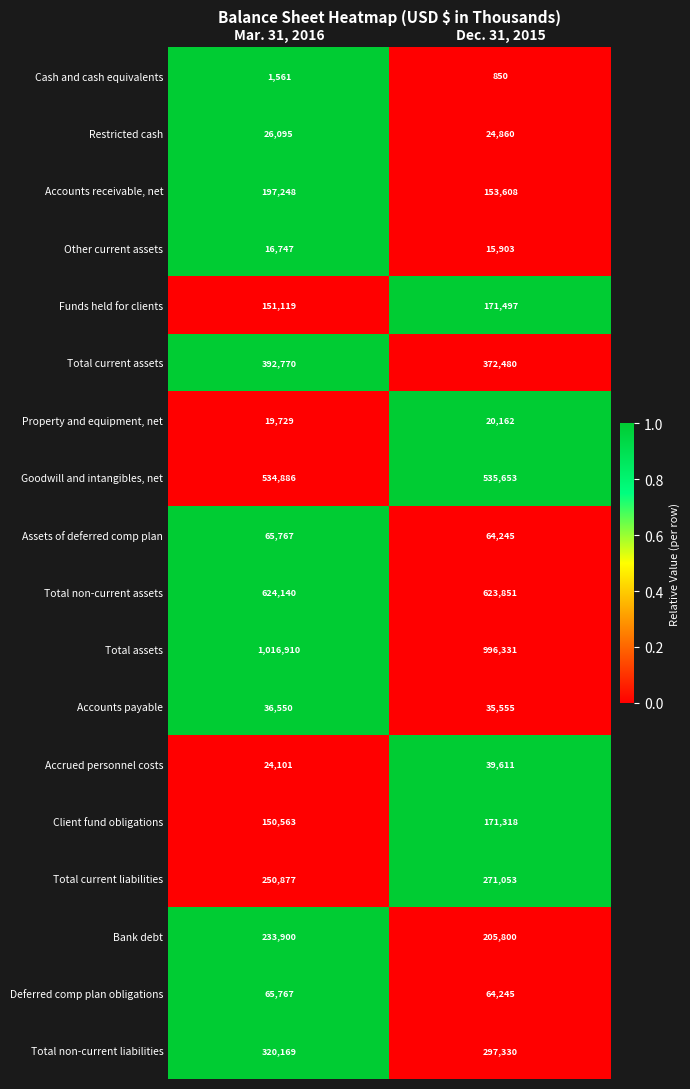

Is it true that Total assets equals 666144 at Mar. 31, 2016?

False